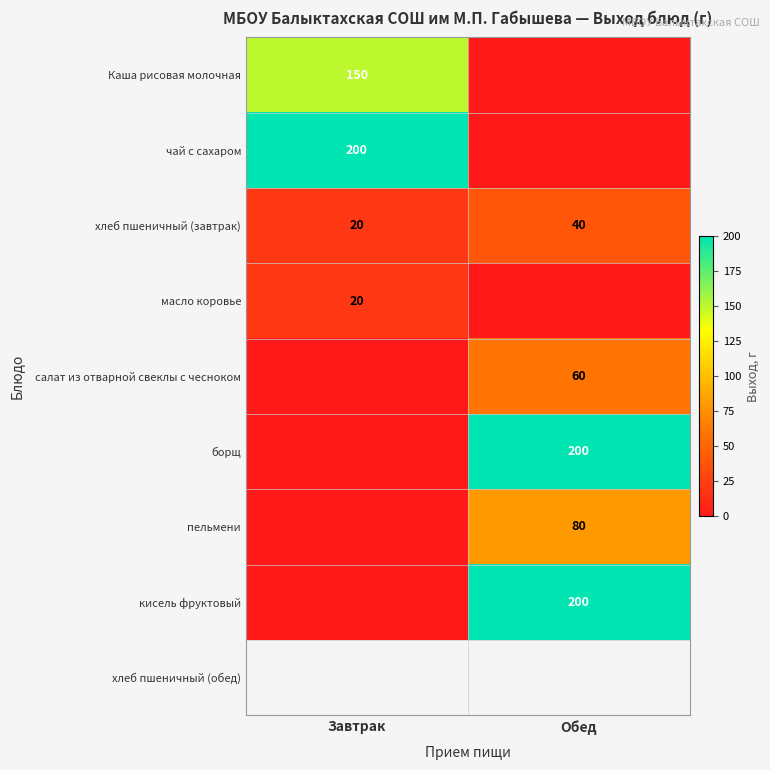

What is the total value across all series at Завтрак?

390